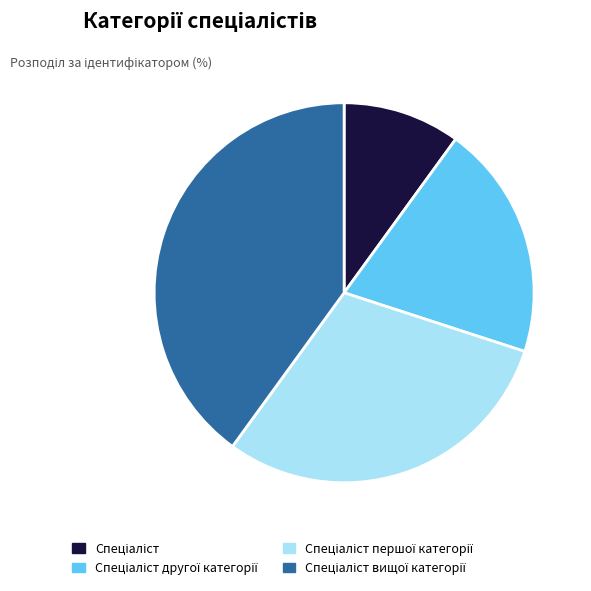

Does any single category account for the majority?

No